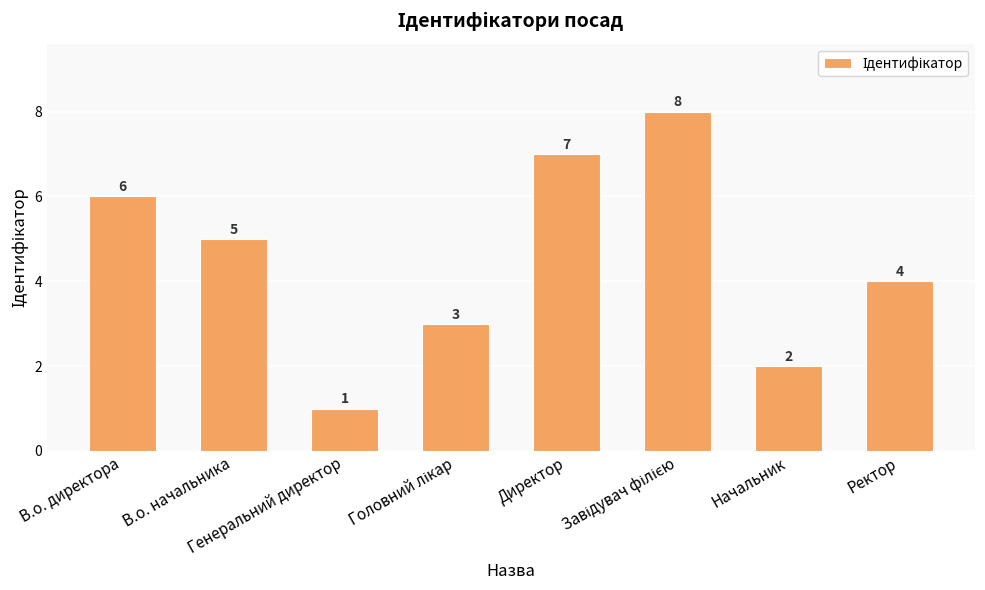

Does the chart contain stacked bars?

No